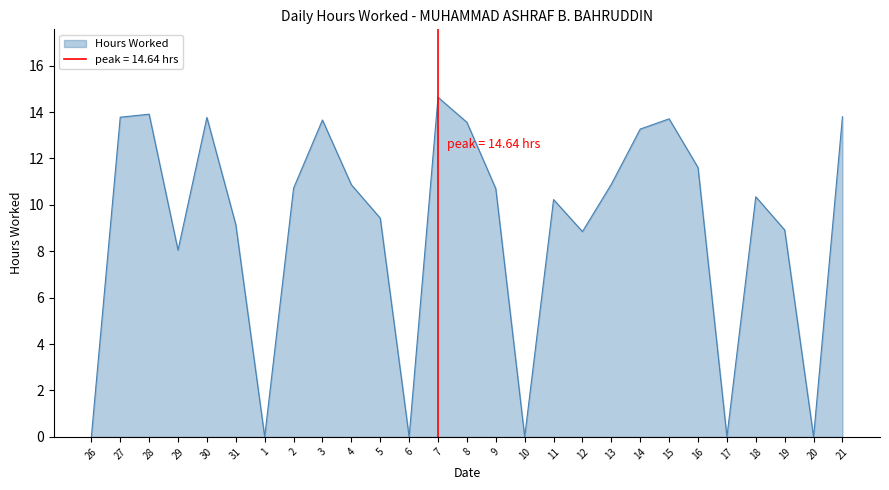

Reading left to right, transcribe all the data shown in this chart.

0.0	13.8	13.9	8.1	13.8	9.2	0.0	10.7	13.7	10.9	9.4	0.0	14.6	13.6	10.7	0.0	10.2	8.8	10.9	13.3	13.7	11.6	0.0	10.3	8.9	0.0	13.8